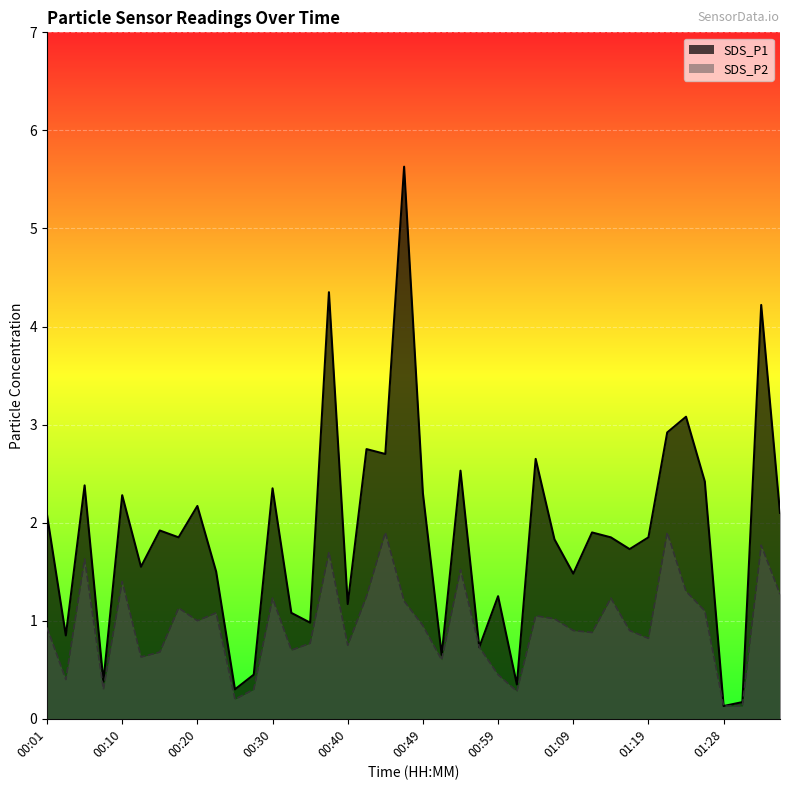

How many values in the SDS_P1 series are below 1?

10